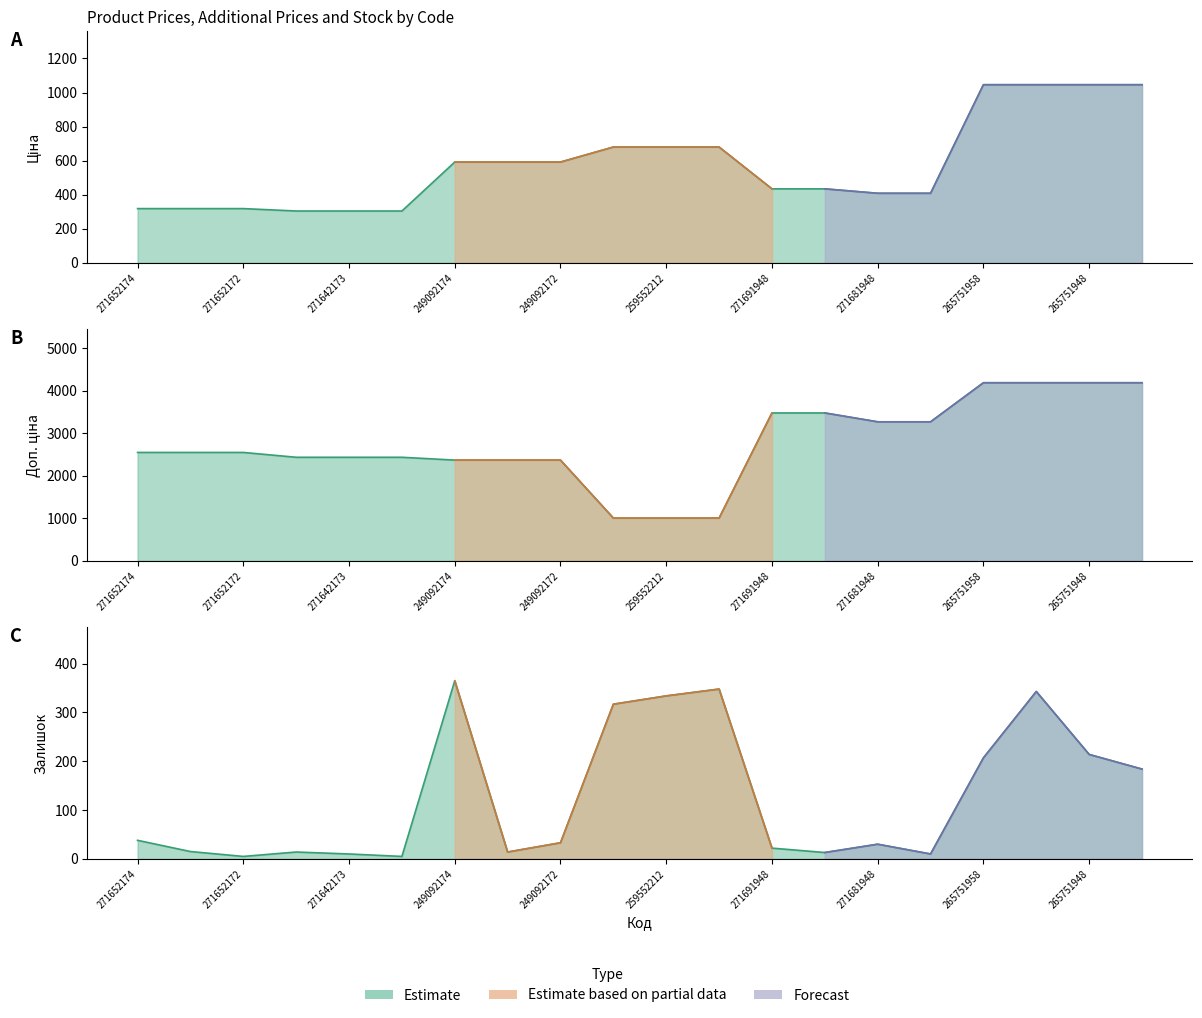

Rank the series at 265751958 from lowest to highest value.

Залишок, Ціна, Доп. ціна